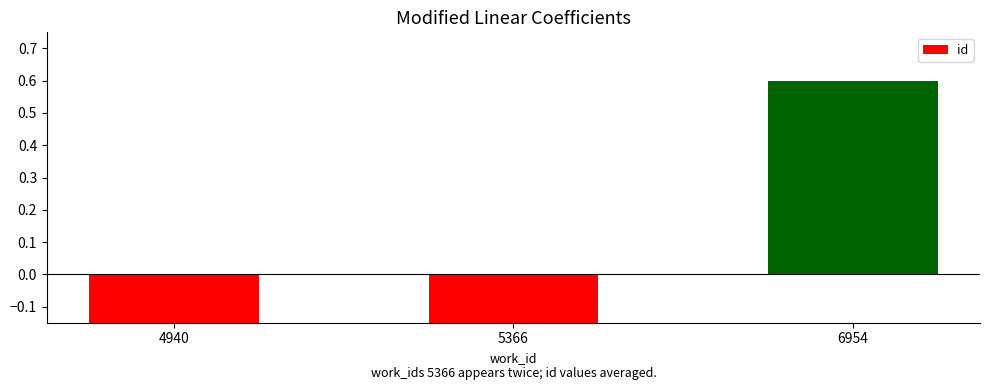

Does the chart contain stacked bars?

No